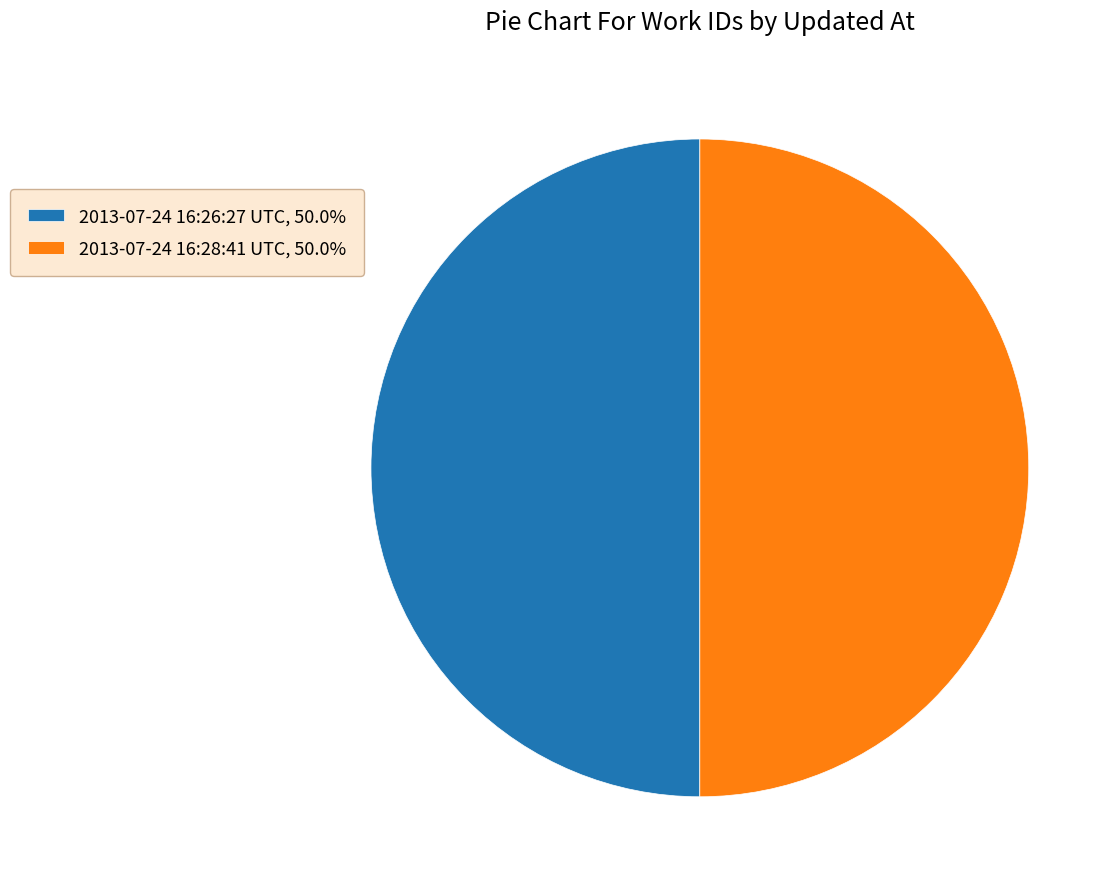

What is the ratio of the value at 2013-07-24 16:26:27 UTC, 50.0% to the value at 2013-07-24 16:28:41 UTC, 50.0%?

1.0